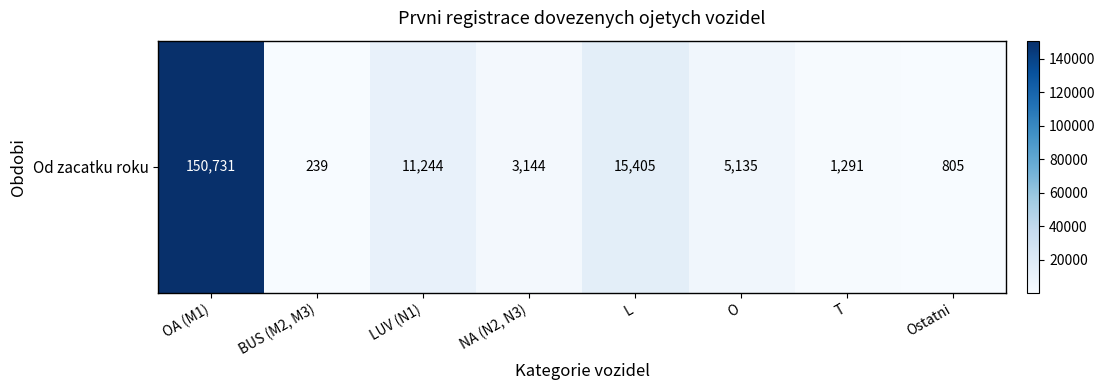

The value at NA (N2, N3) is 3144. True or false?

True